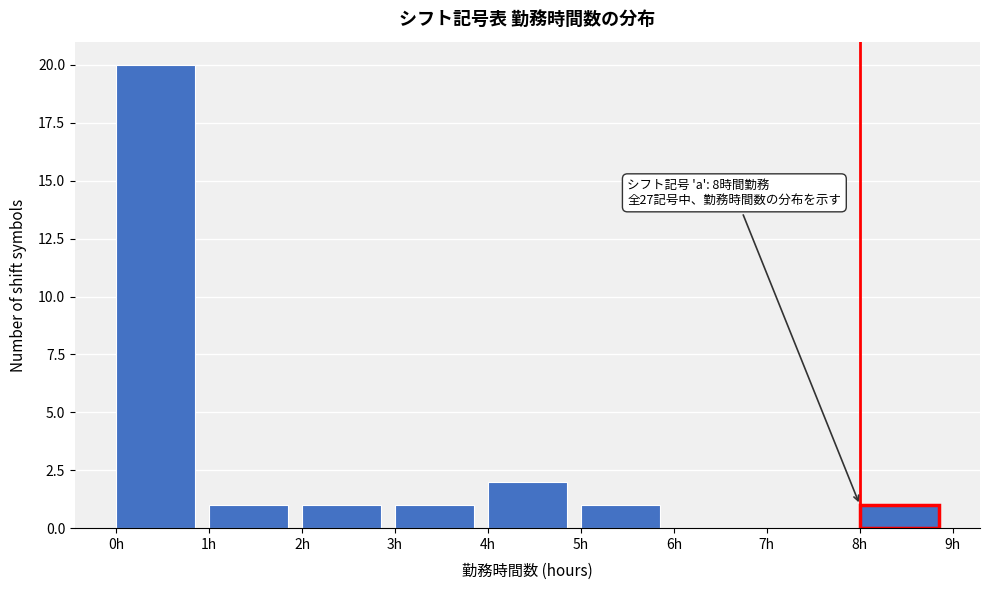

Over which range of the x-axis is the bar tallest?

0 to 1